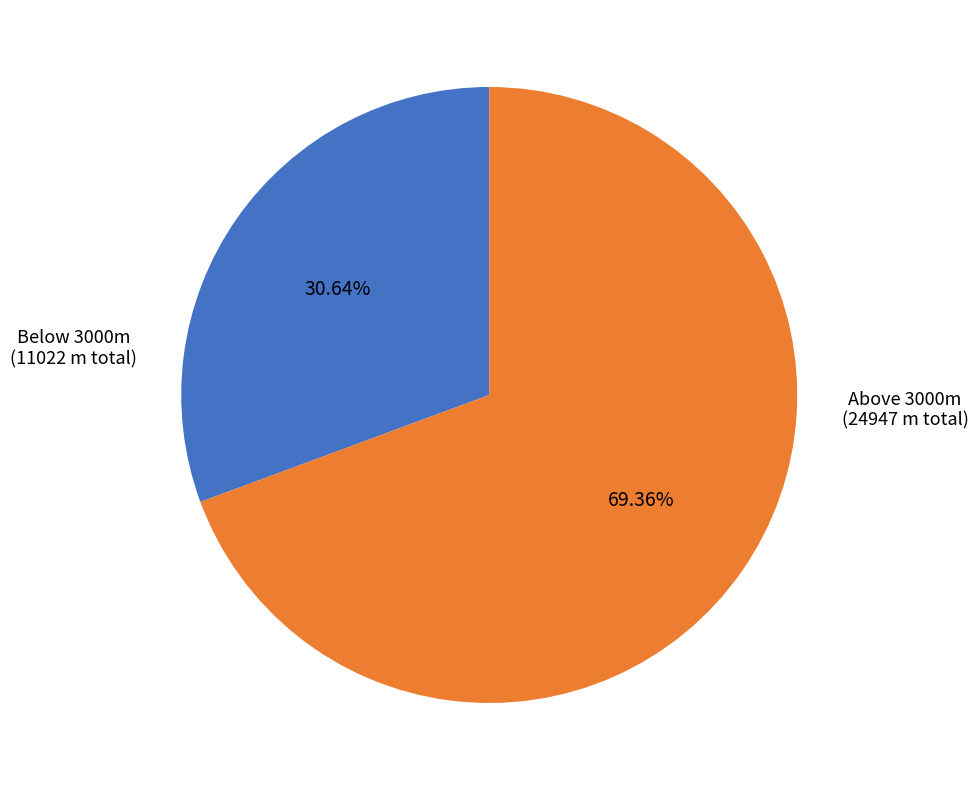

Rank the categories by value from lowest to highest.

Below 3000m, Above 3000m